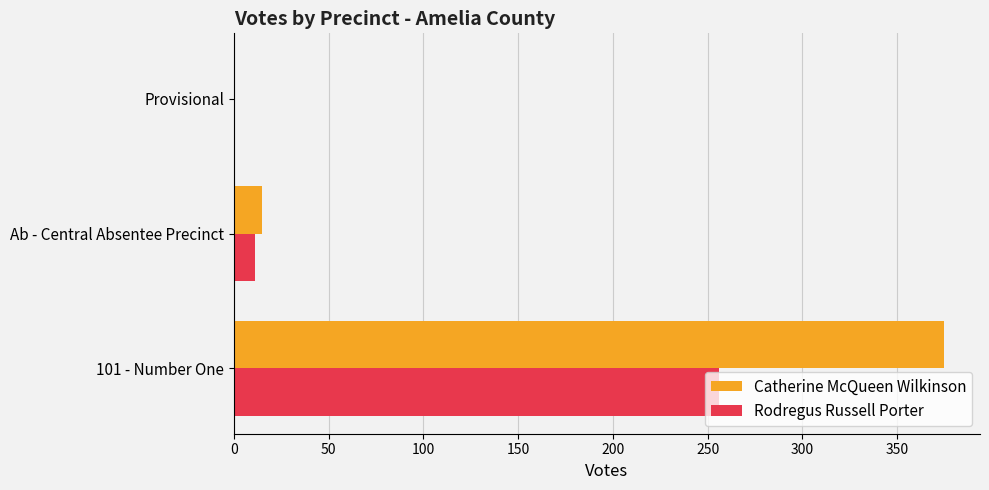

What is the average value of the Catherine McQueen Wilkinson series?

130